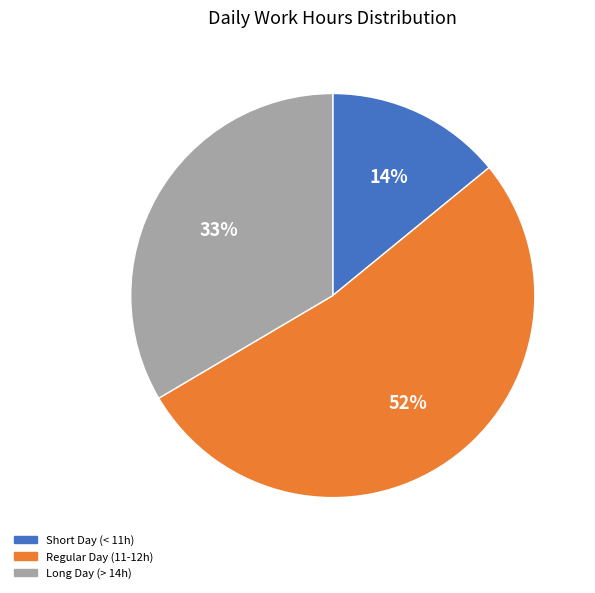

To the nearest percent, what is the difference between the largest and smallest slice percentages?

38%